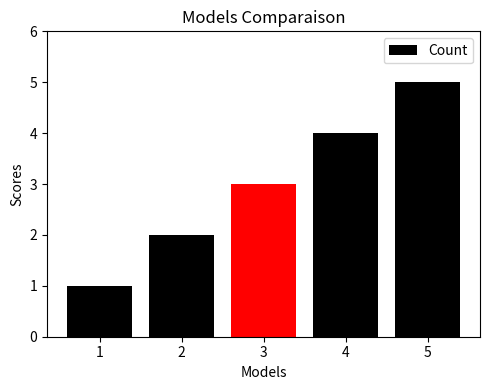

What is the average value?

3